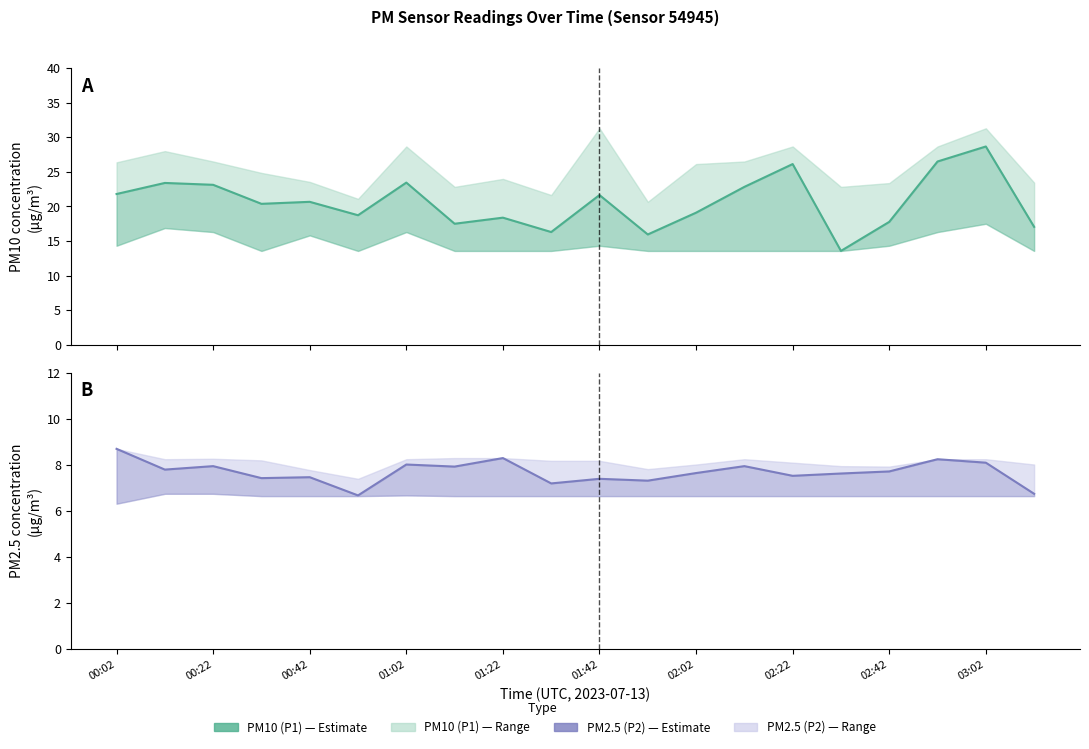

True or false: PM10 (P1) and PM2.5 (P2) intersect in this chart.

False